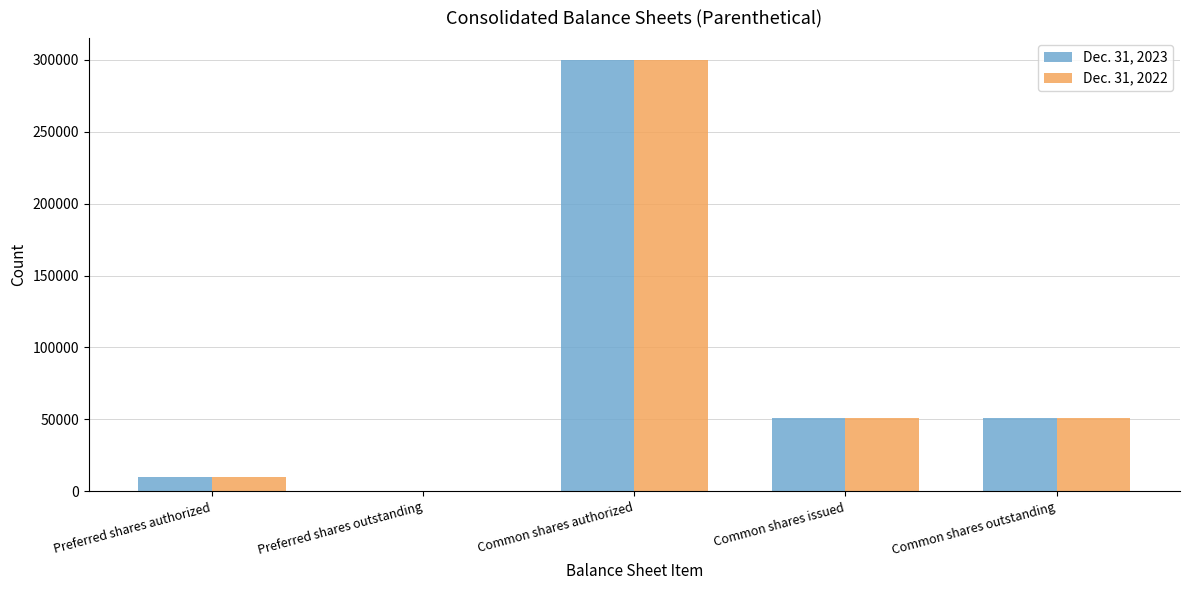

Where does the Dec. 31, 2022 series first go above 50736?

Common shares authorized